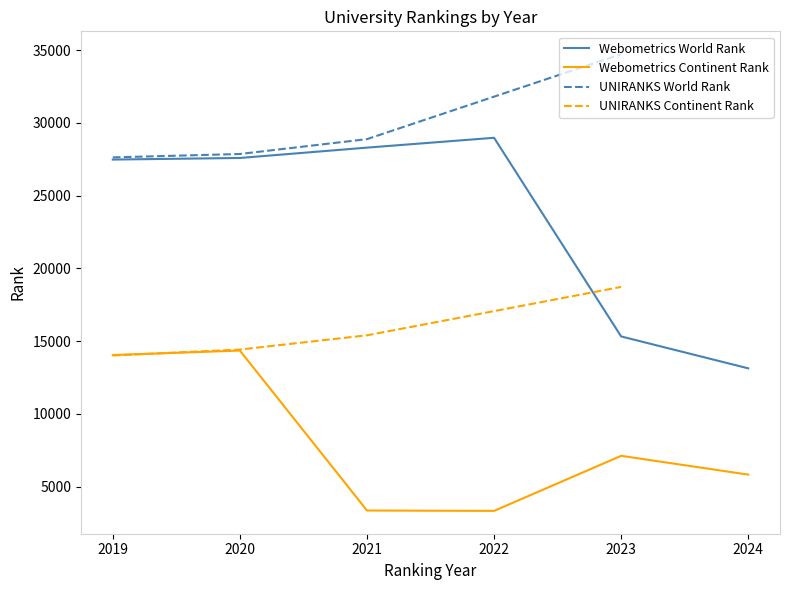

Is it true that Webometrics World Rank equals 28982 at 2022?

True